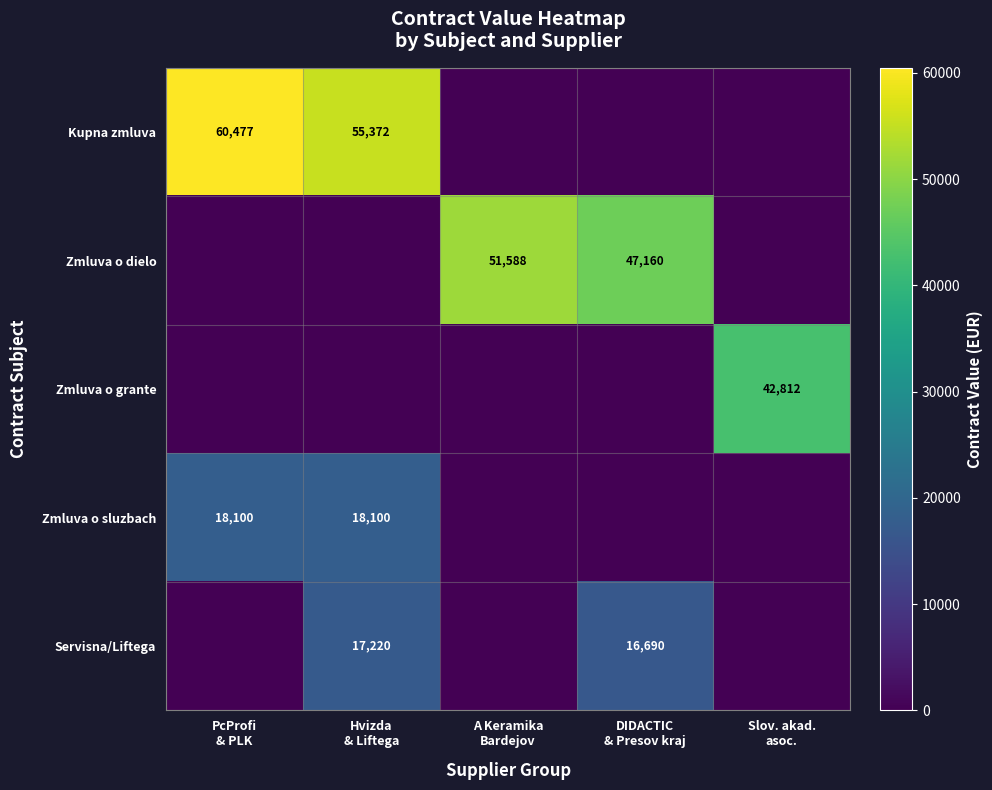

What is the average value of the Zmluva o grante series?

8562.4